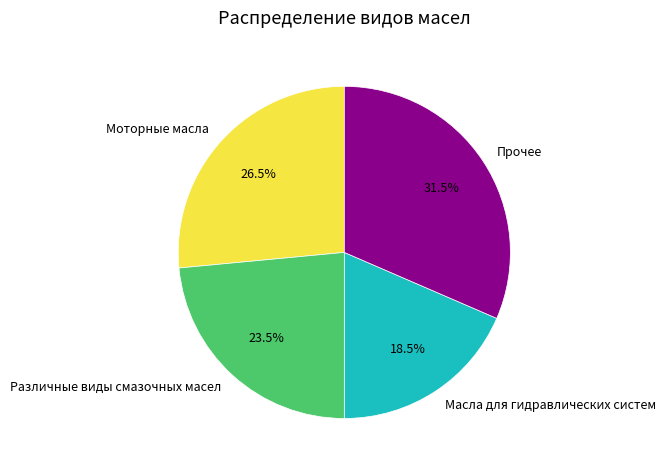

Does any single category account for the majority?

No